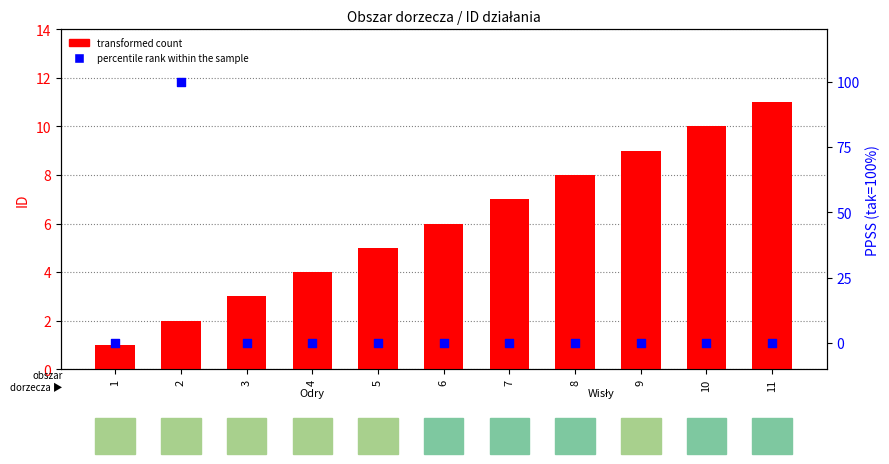

Which series has the largest total across all categories?

percentile rank within the sample